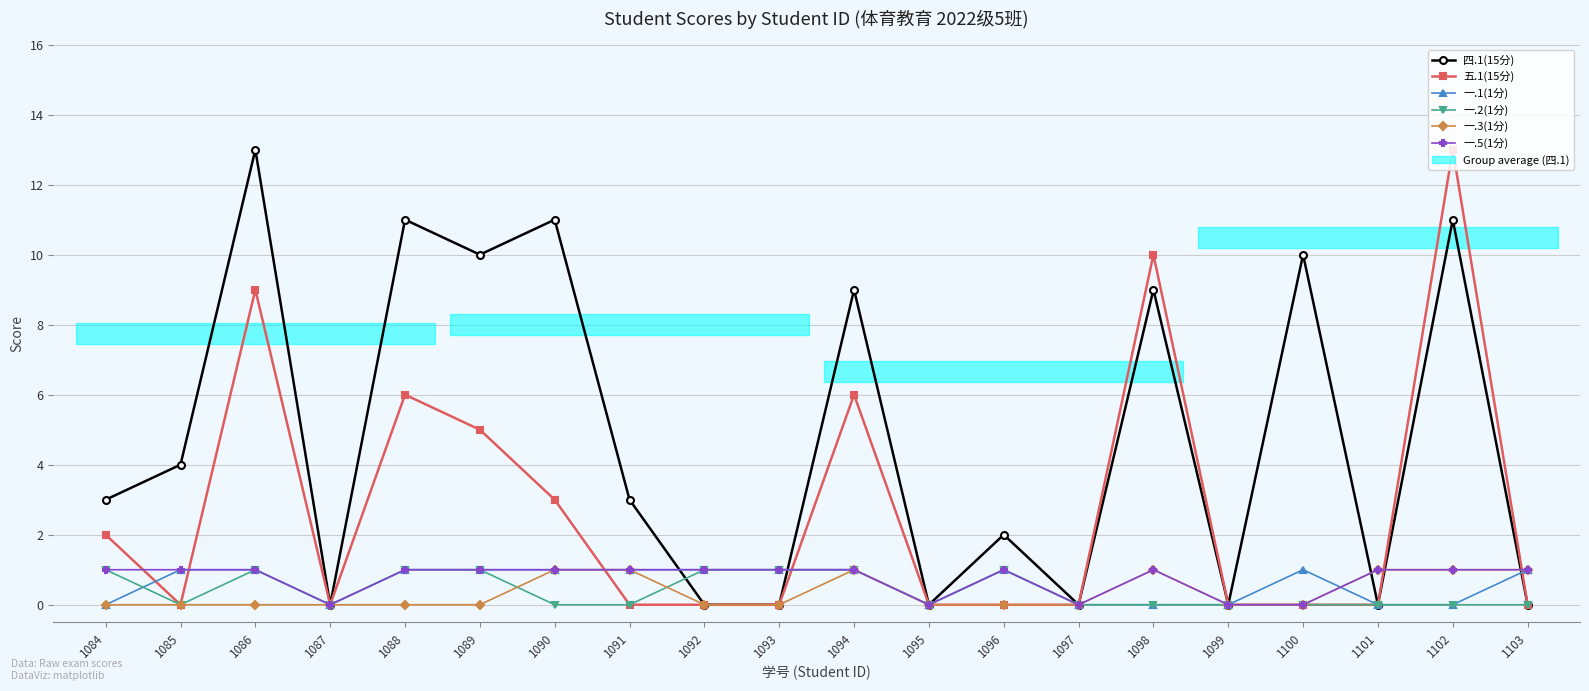

What are all the series names shown in the legend?

四.1(15分), 五.1(15分), 一.1(1分), 一.2(1分), 一.3(1分), 一.5(1分)